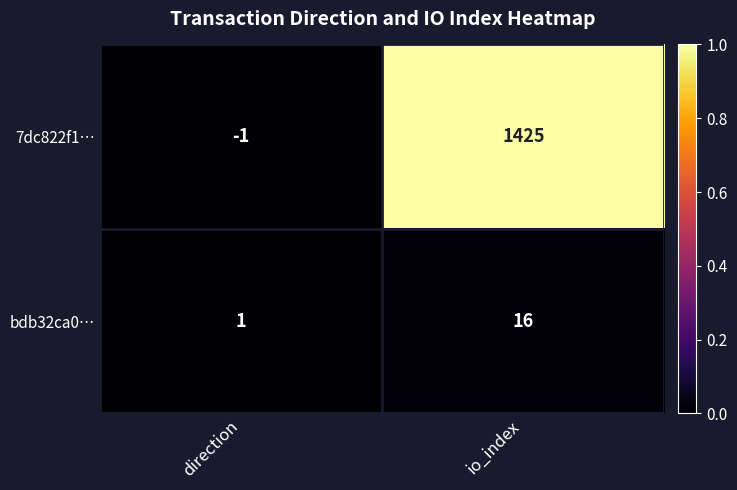

How many distinct data groups are displayed?

2